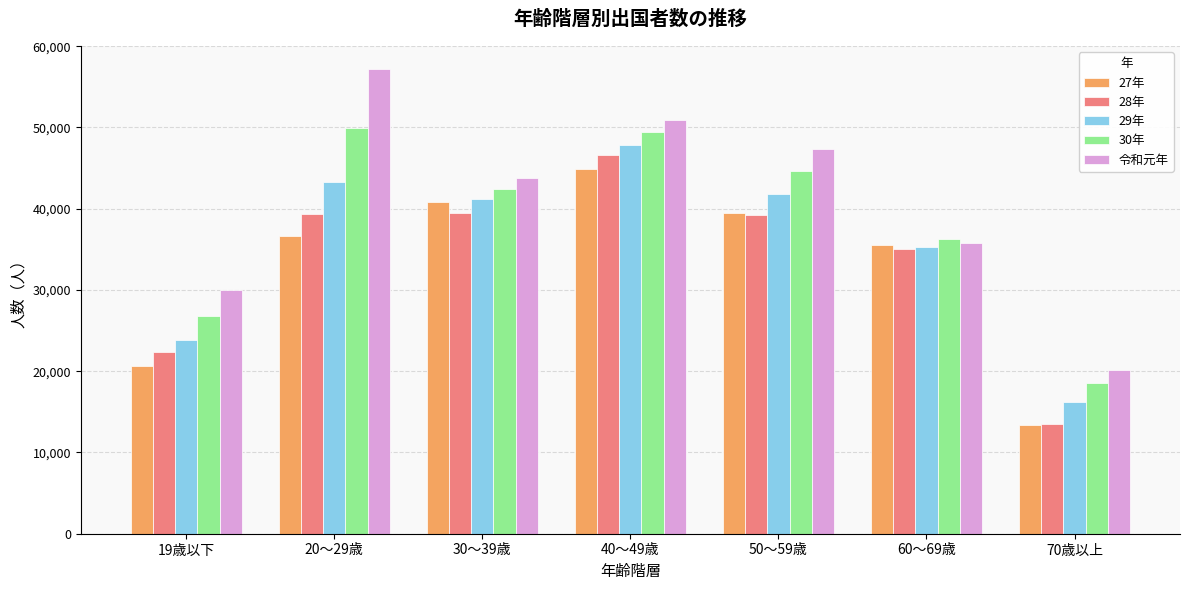

The value of 29年 at 30～39歳 is 62483. True or false?

False